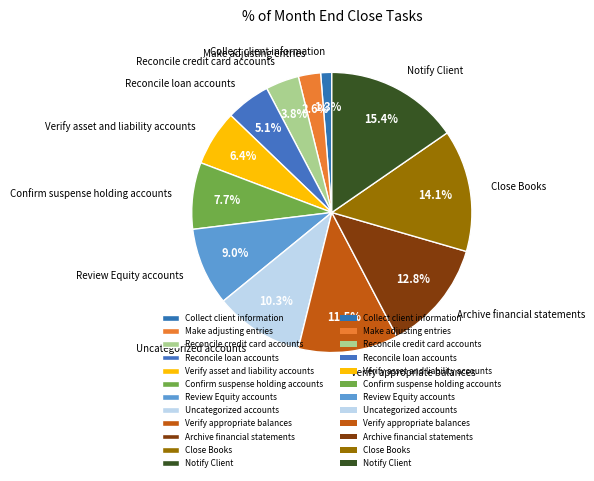

What percentage do Reconcile loan accounts and Make adjusting entries together represent?

7.7%